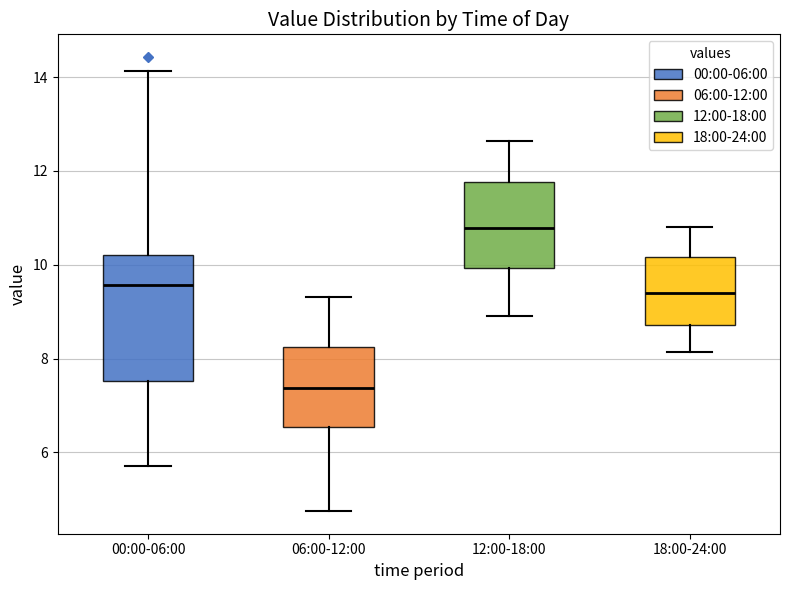

Where does the upper whisker of the box for 12:00-18:00 end on the y-axis? The values are not printed on the chart, so give them approximately, as read against the axis.

12.6